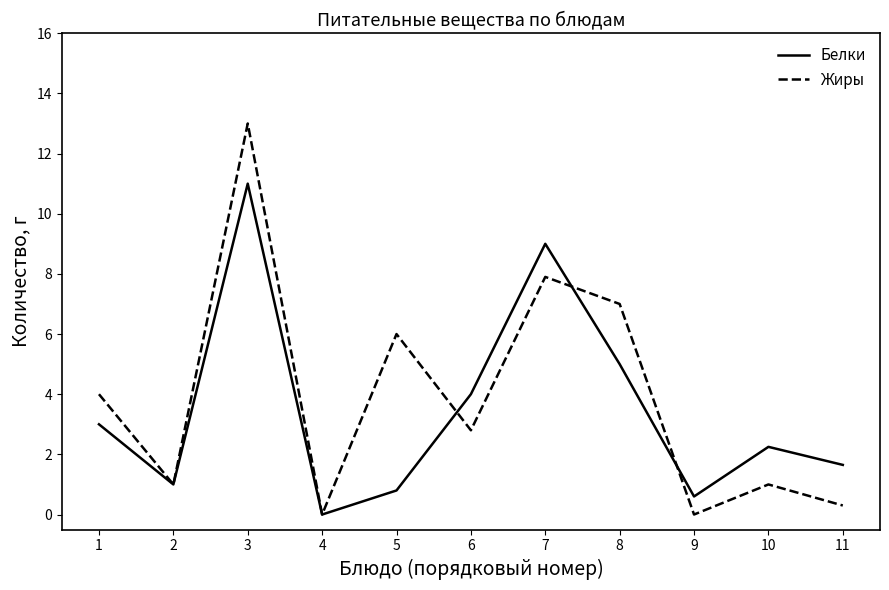

What is the sum of all Белки values?

38.3